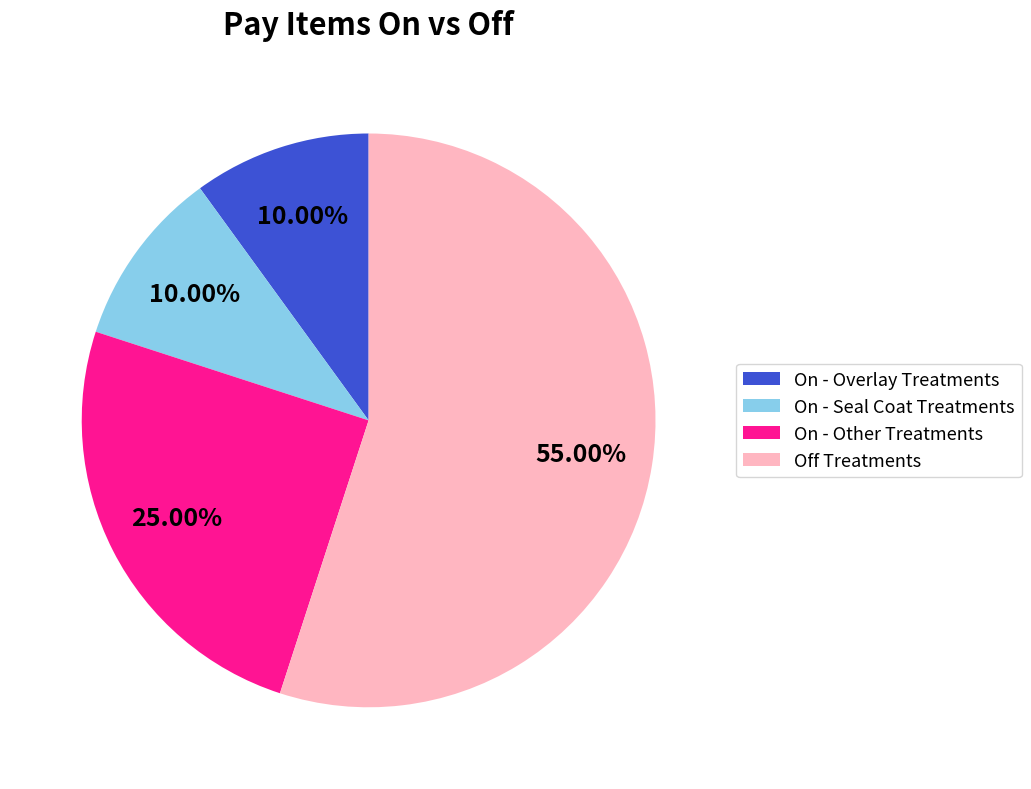

Which category has the biggest portion of the pie?

Off Treatments